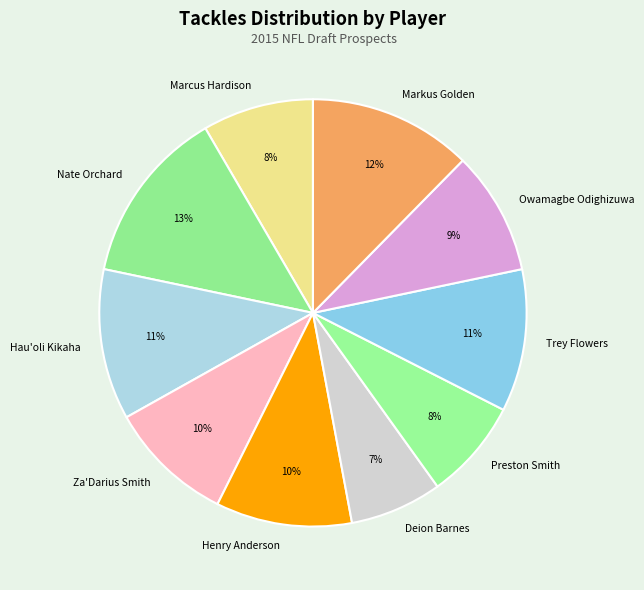

Combined, do Markus Golden and Nate Orchard account for over 50%?

No